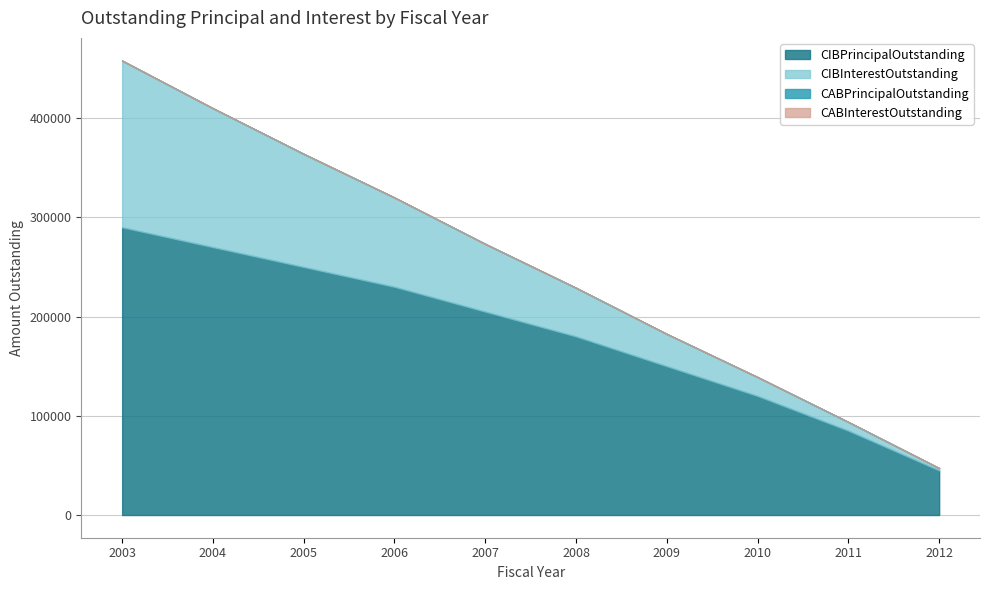

Which category has the highest value in the CABPrincipalOutstanding series?

2003